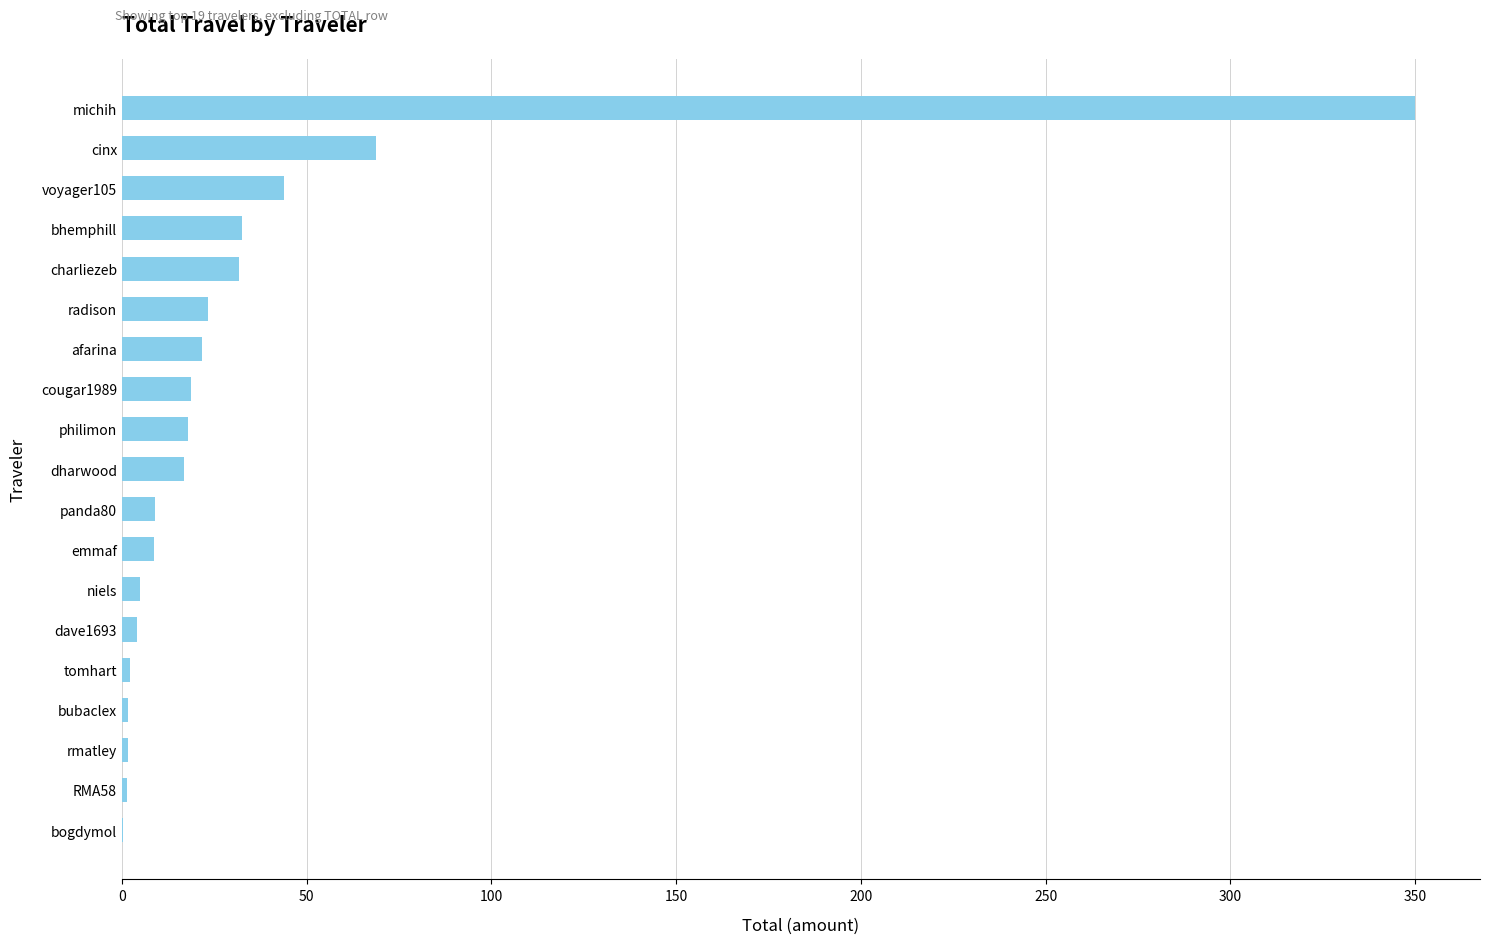

Are the bars horizontal?

Yes